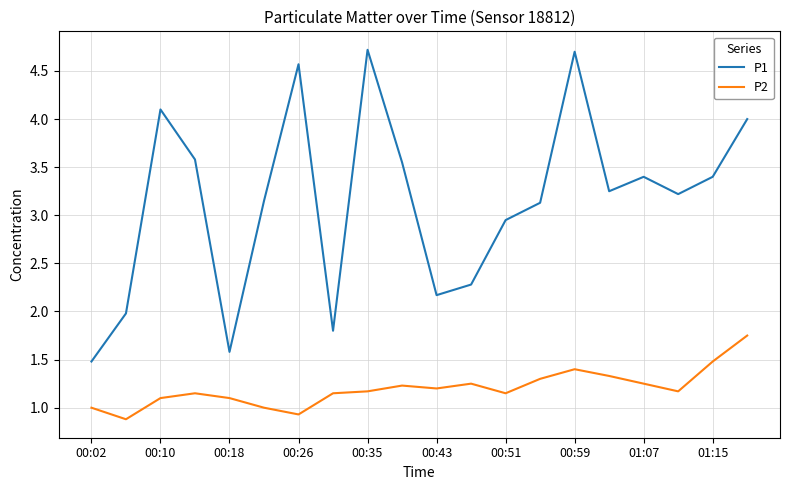

What is the difference between the maximum and minimum values in the P2 series?

0.9